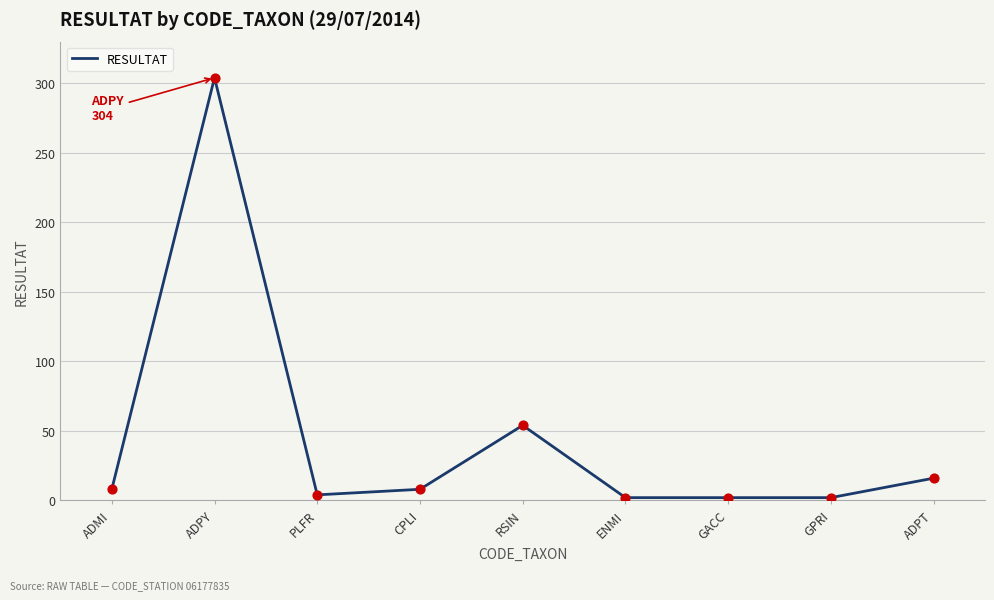

What is the change in value from PLFR to ADPT?

+12